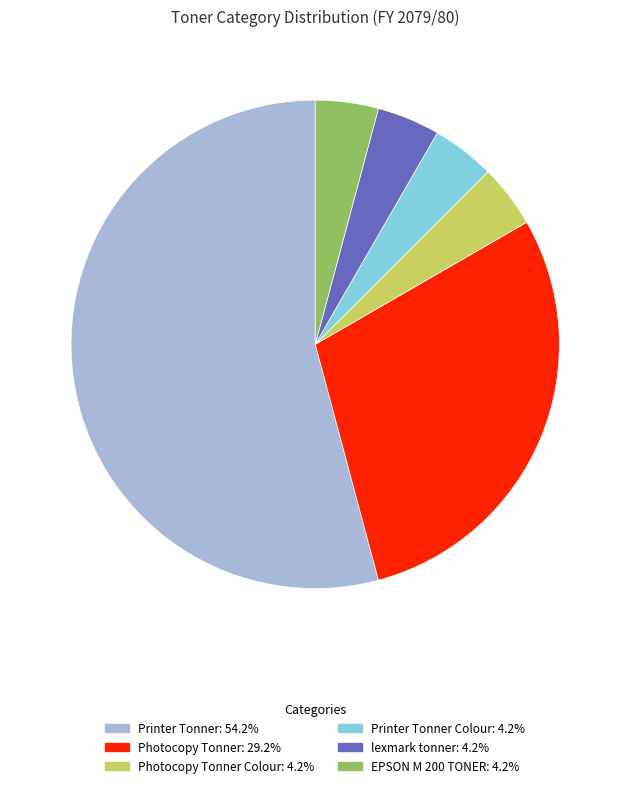

Does any single category account for the majority?

Yes